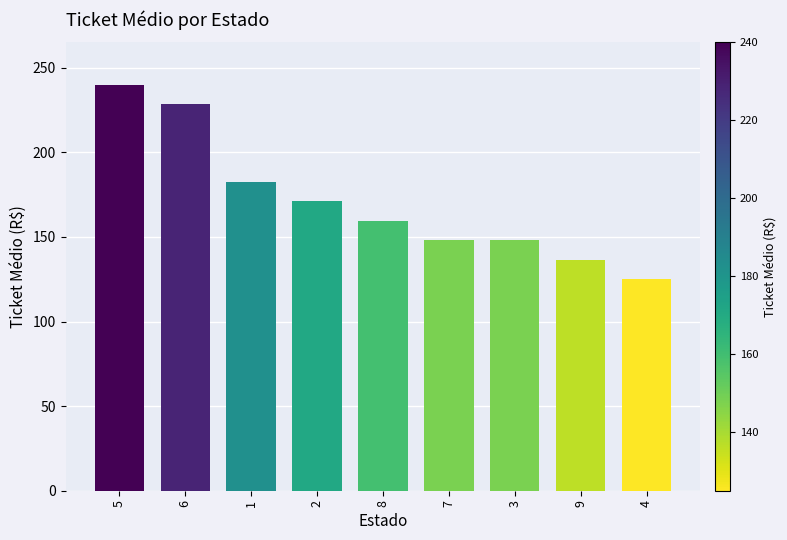

What is the greatest value displayed?

240.0